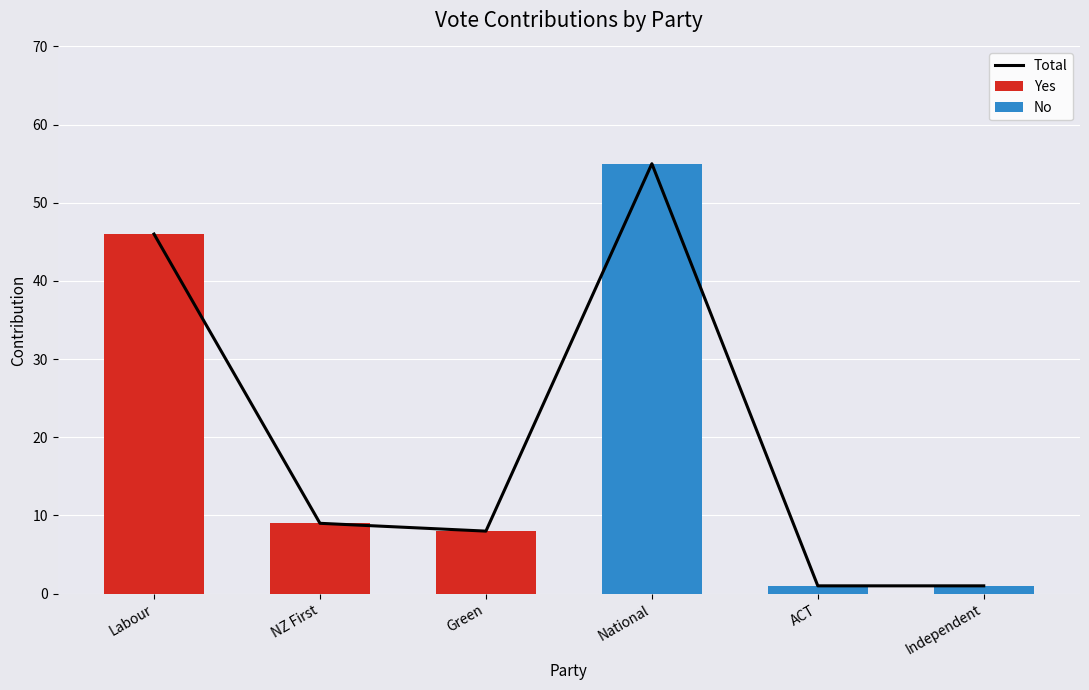

Rank the series at Green from lowest to highest value.

No, Total, Yes